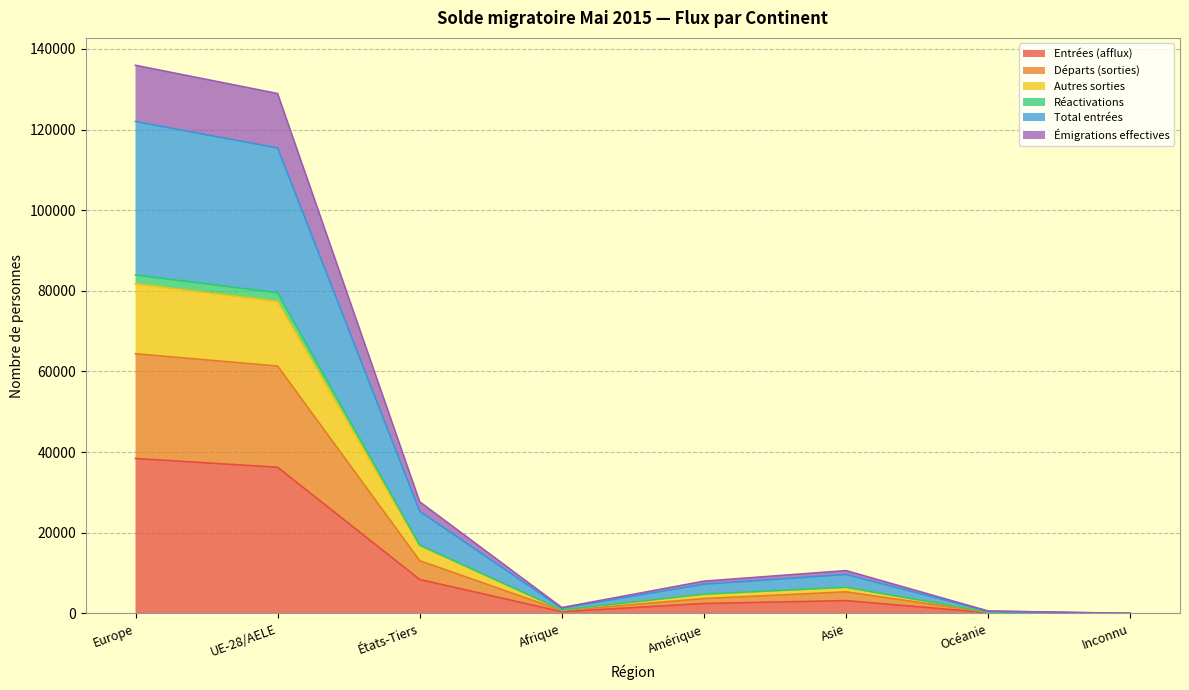

What is the maximum value for Entrées (afflux)?

38423